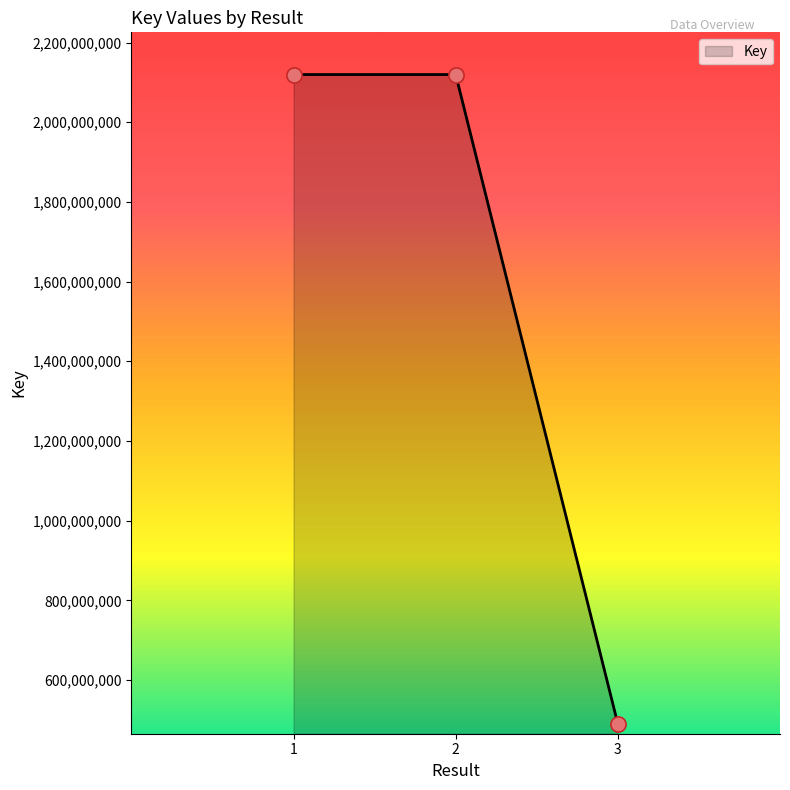

What is the ratio of the value at 2 to the value at 3?

4.3